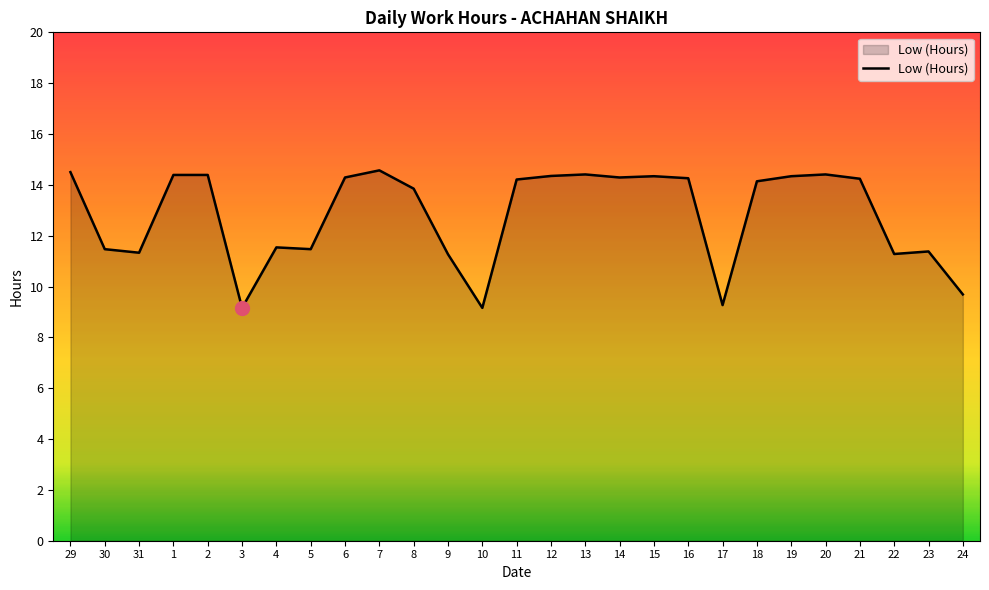

What is the maximum value shown in the chart?

14.6